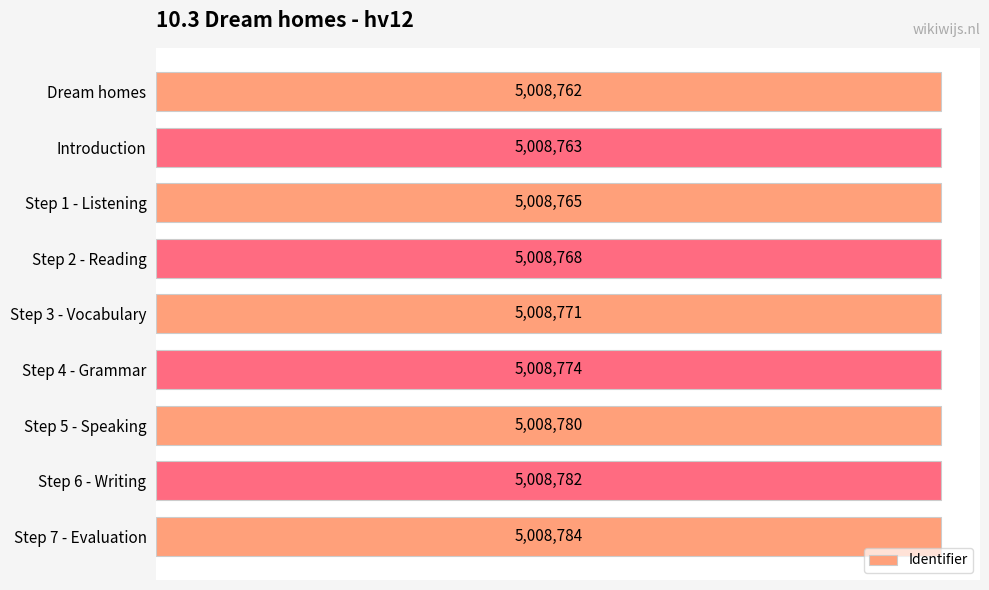

Are the bars horizontal?

Yes